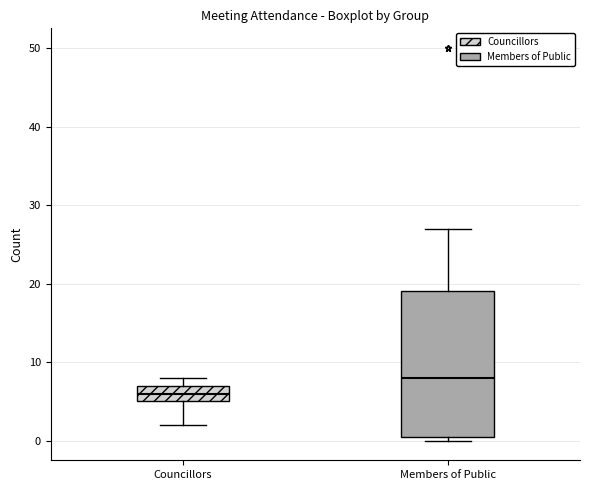

Reading left to right, transcribe this box plot: for each box, give where its median line is, the range the box spans, and where its two whiskers end, as read against the y-axis. The values are not printed on the chart, so give them approximately, as read against the axis.

Councillors: median 6, box 5 to 7, whiskers 2 to 8
Members of Public: median 8, box 1 to 19, whiskers 0 to 27